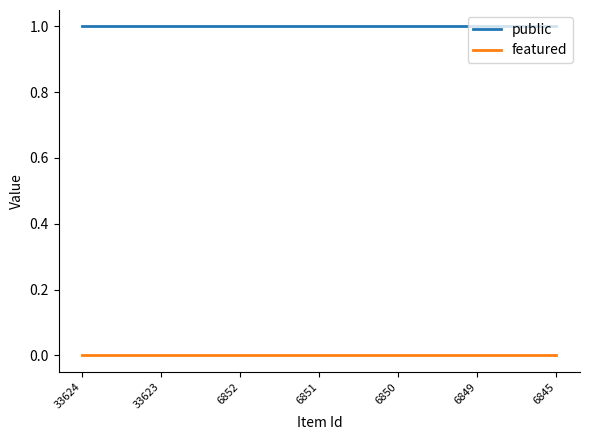

Rank the series by their maximum value, from lowest to highest.

featured, public